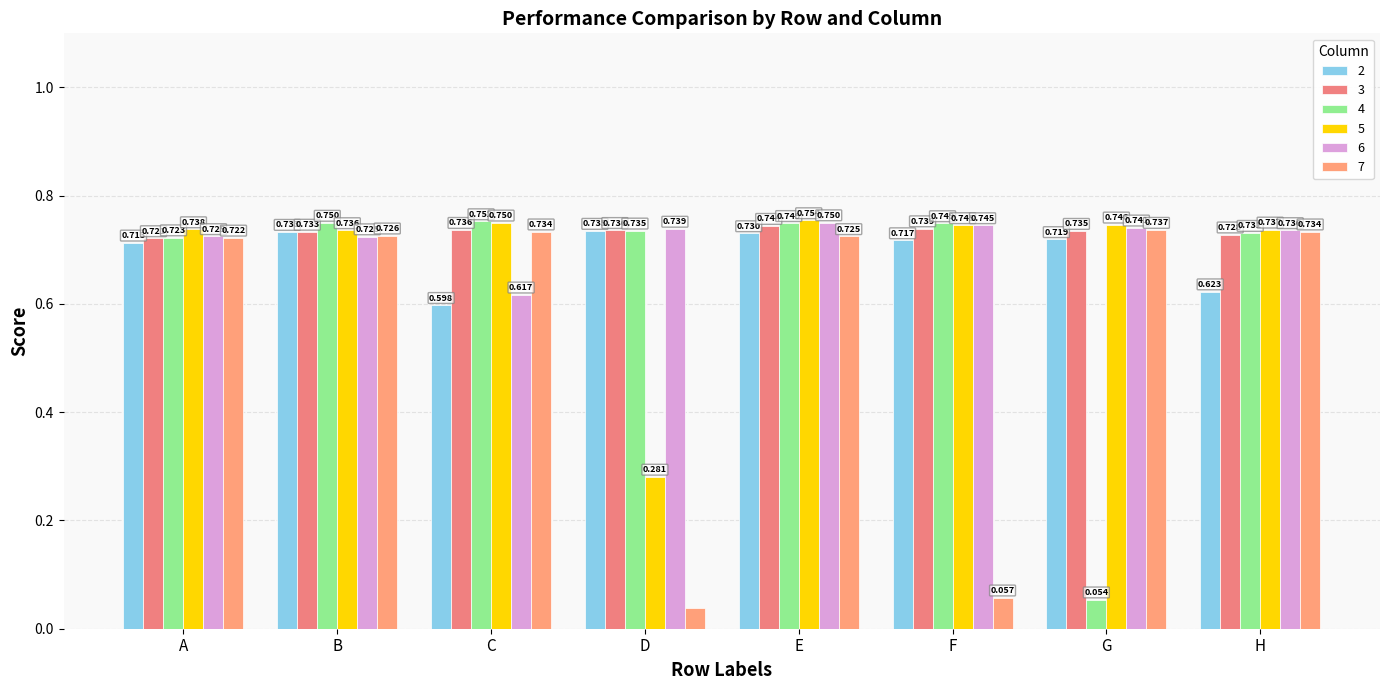

Are the bars grouped side by side (vs. stacked)?

Yes